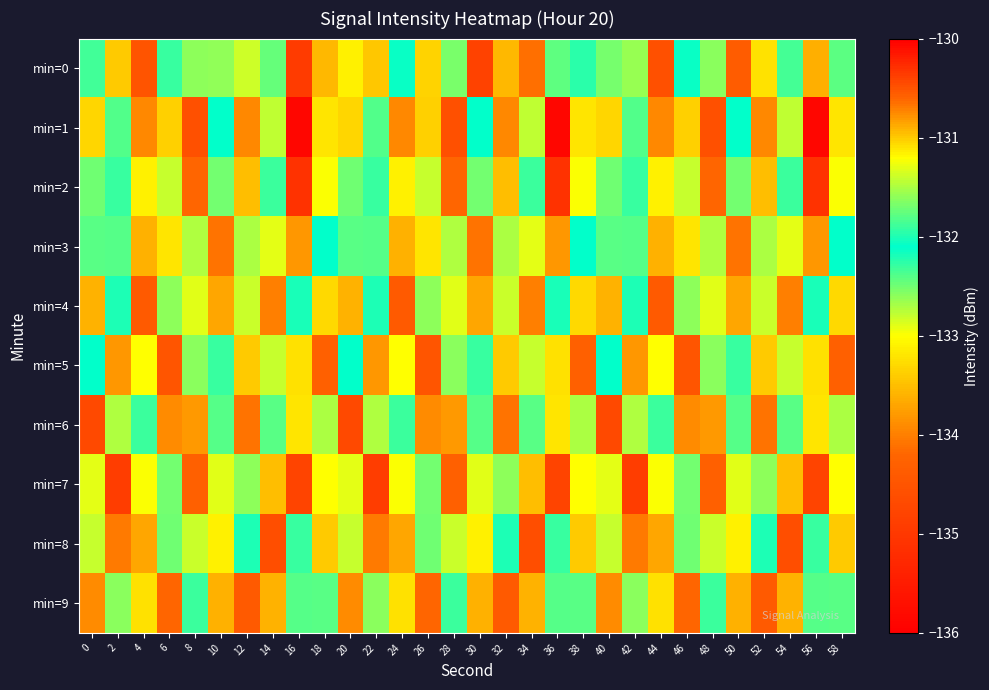

Which has a higher value, 46 or 52?

46